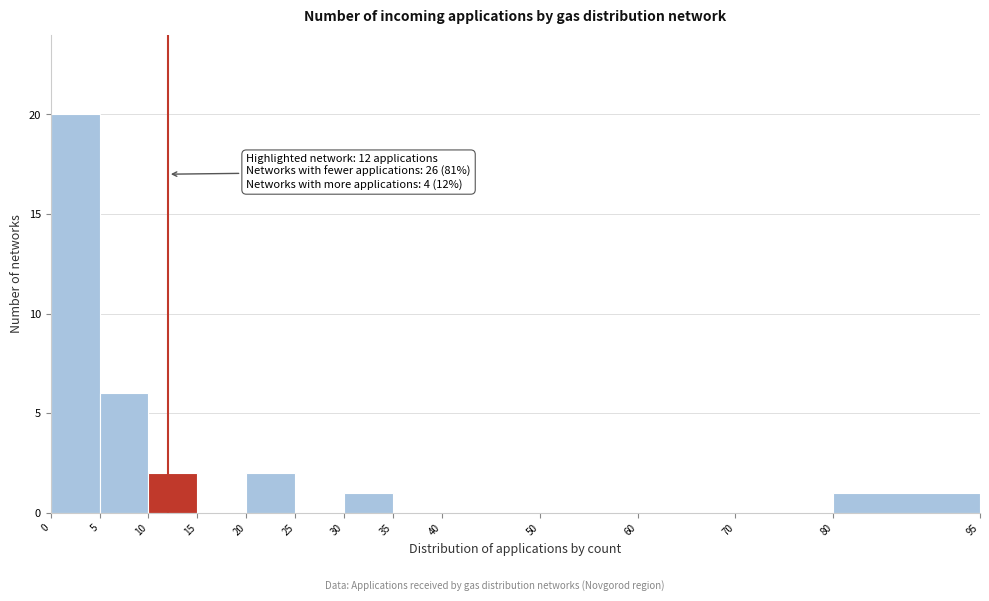

Over which range of the x-axis is the bar tallest?

0 to 5